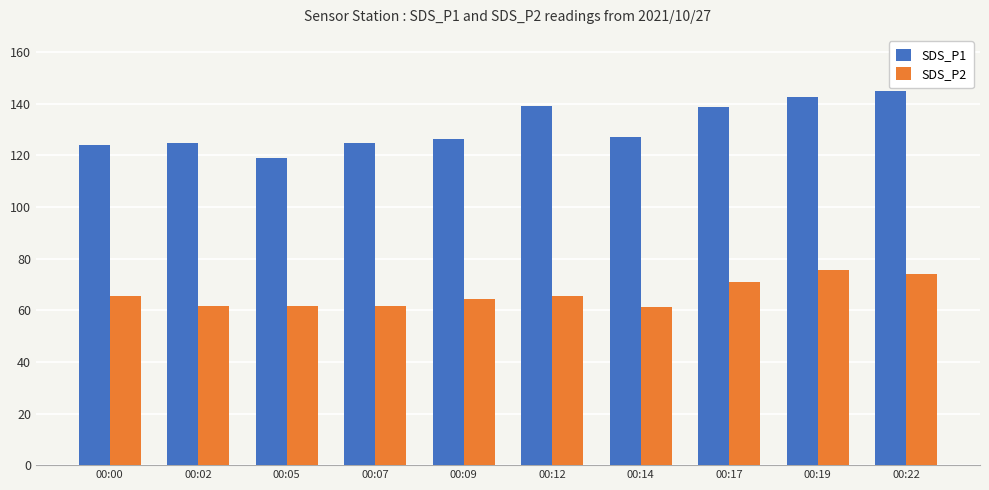

Which series has the largest total across all categories?

SDS_P1